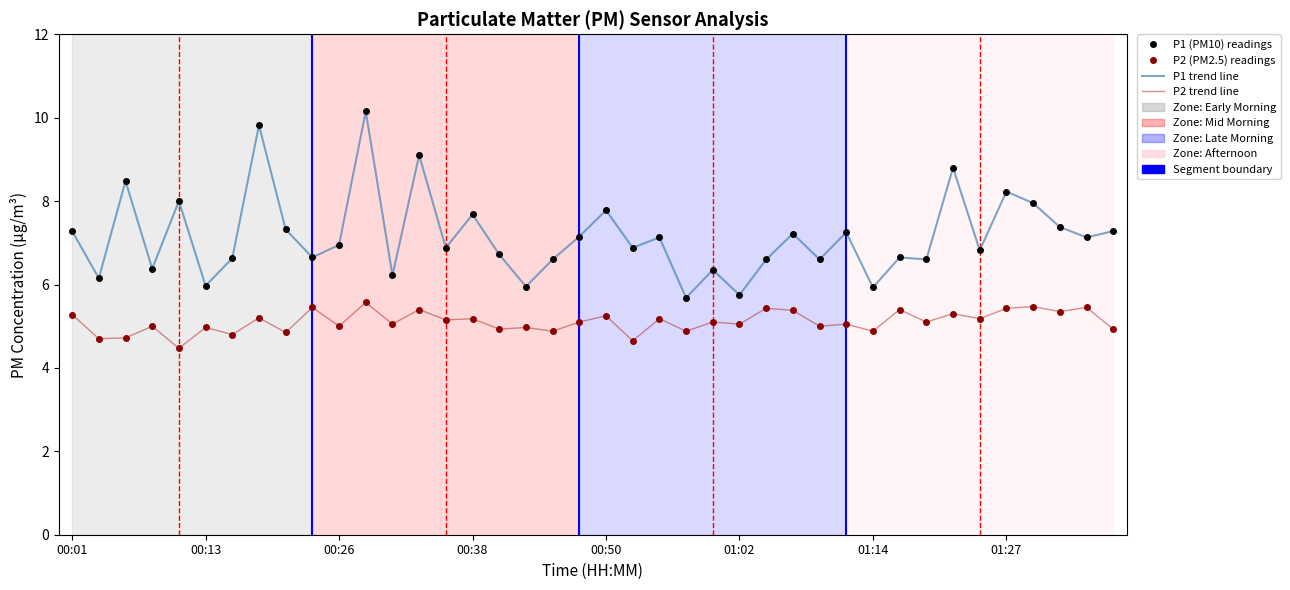

Reading left to right, extract all data points from this chart.

P1 (PM10) readings: 7.3	6.2	8.5	6.4	8.0	6.0	6.6	9.8	7.3	6.7	7.0	10.2	6.2	9.1	6.9	7.7	6.7	6.0	6.6	7.2	7.8	6.9	7.1	5.7	6.3	5.8	6.6	7.2	6.6	7.2	5.9	6.7	6.6	8.8	6.8	8.2	8.0	7.4	7.1	7.3
P2 (PM2.5) readings: 5.3	4.7	4.7	5.0	4.5	5.0	4.8	5.2	4.8	5.5	5.0	5.6	5.0	5.4	5.2	5.2	4.9	5.0	4.9	5.1	5.2	4.7	5.2	4.9	5.1	5.0	5.4	5.4	5.0	5.0	4.9	5.4	5.1	5.3	5.2	5.4	5.5	5.3	5.5	4.9
P1 trend line: 7.3	6.2	8.5	6.4	8.0	6.0	6.6	9.8	7.3	6.7	7.0	10.2	6.2	9.1	6.9	7.7	6.7	6.0	6.6	7.2	7.8	6.9	7.1	5.7	6.3	5.8	6.6	7.2	6.6	7.2	5.9	6.7	6.6	8.8	6.8	8.2	8.0	7.4	7.1	7.3
P2 trend line: 5.3	4.7	4.7	5.0	4.5	5.0	4.8	5.2	4.8	5.5	5.0	5.6	5.0	5.4	5.2	5.2	4.9	5.0	4.9	5.1	5.2	4.7	5.2	4.9	5.1	5.0	5.4	5.4	5.0	5.0	4.9	5.4	5.1	5.3	5.2	5.4	5.5	5.3	5.5	4.9